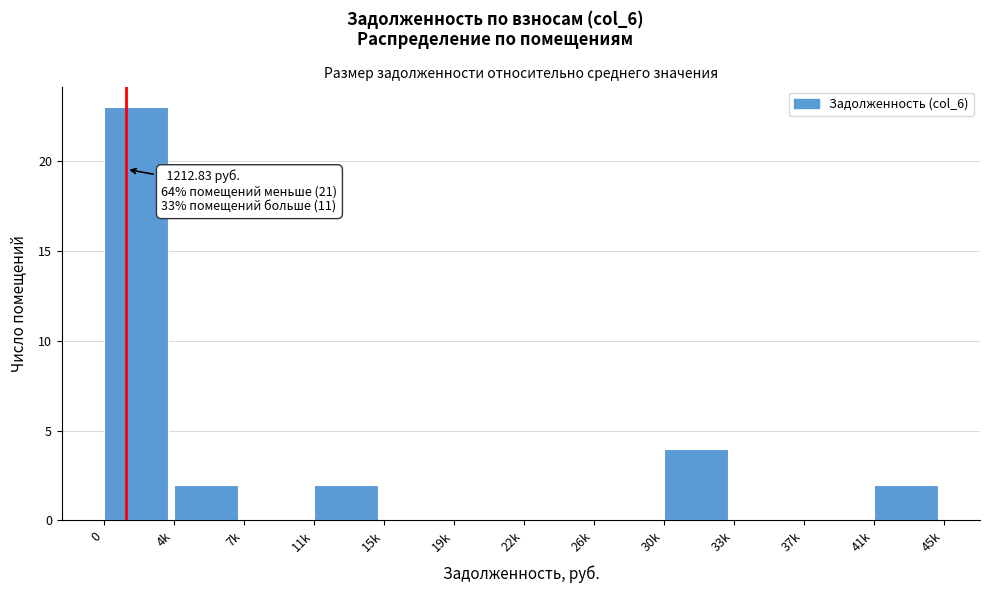

Reading right to left, extract all data points from this chart.

41k=2	37k=0	33k=0	30k=4	26k=0	22k=0	19k=0	15k=0	11k=2	7k=0	4k=2	0=23